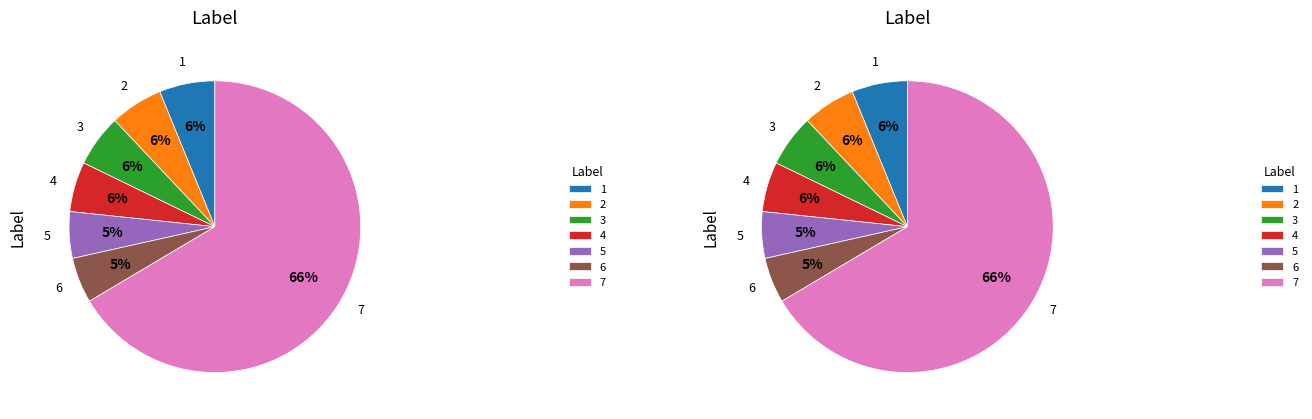

What portion of the pie excludes 2?

94.1%